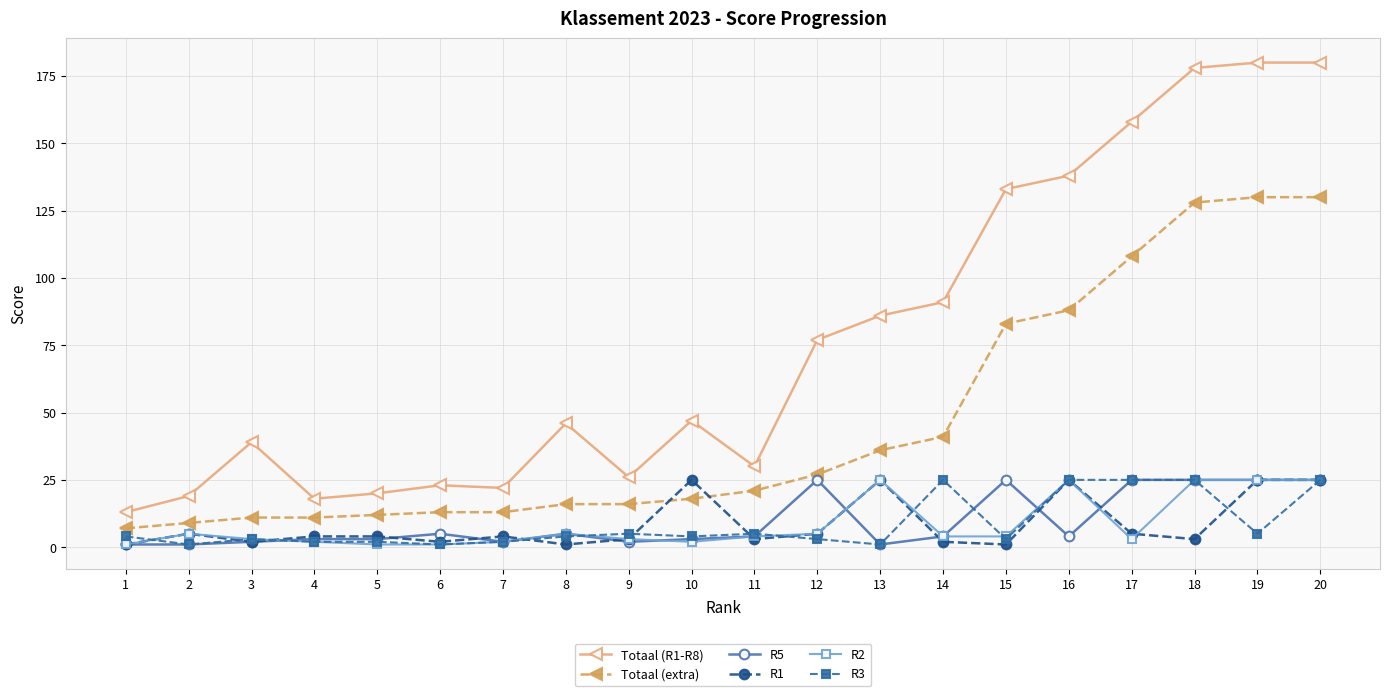

Count the number of categories in the chart.

20